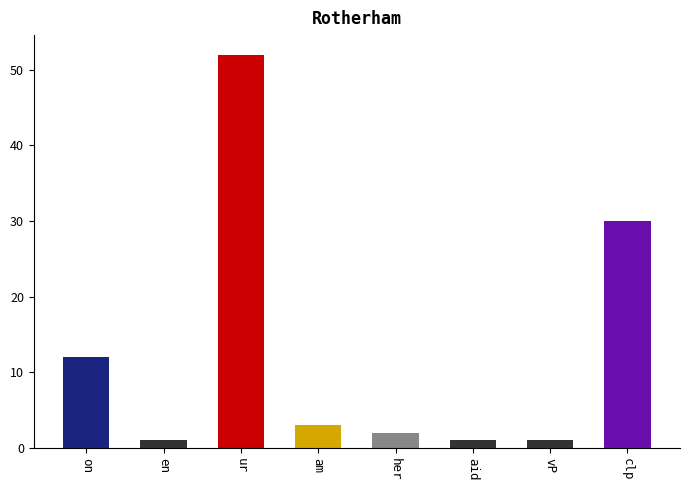

What is the greatest value displayed?

52